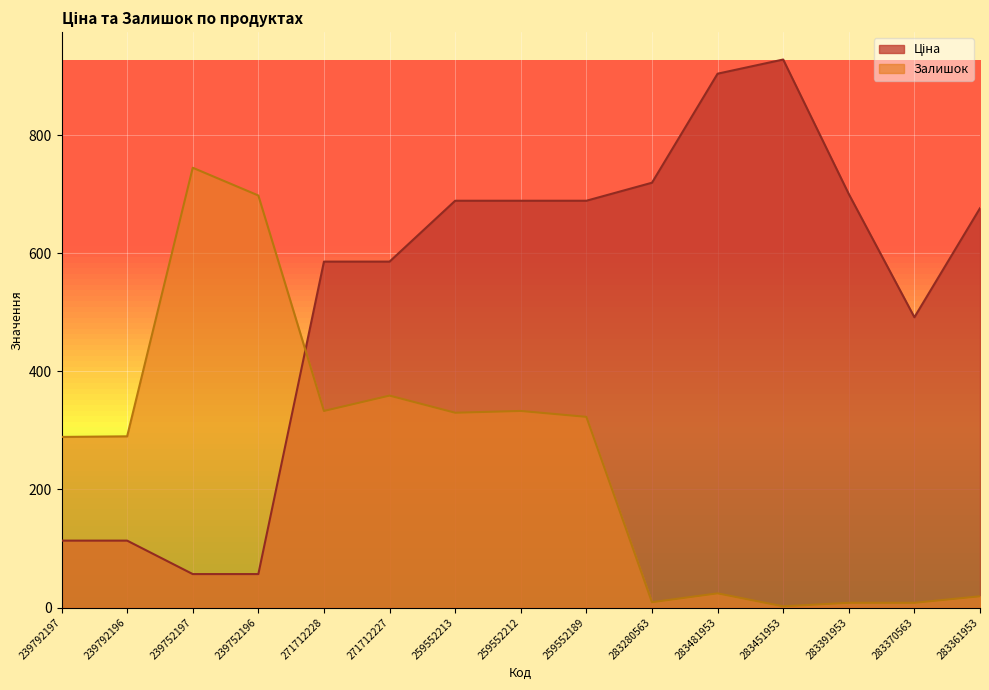

Which series has the widest spread of values?

Ціна